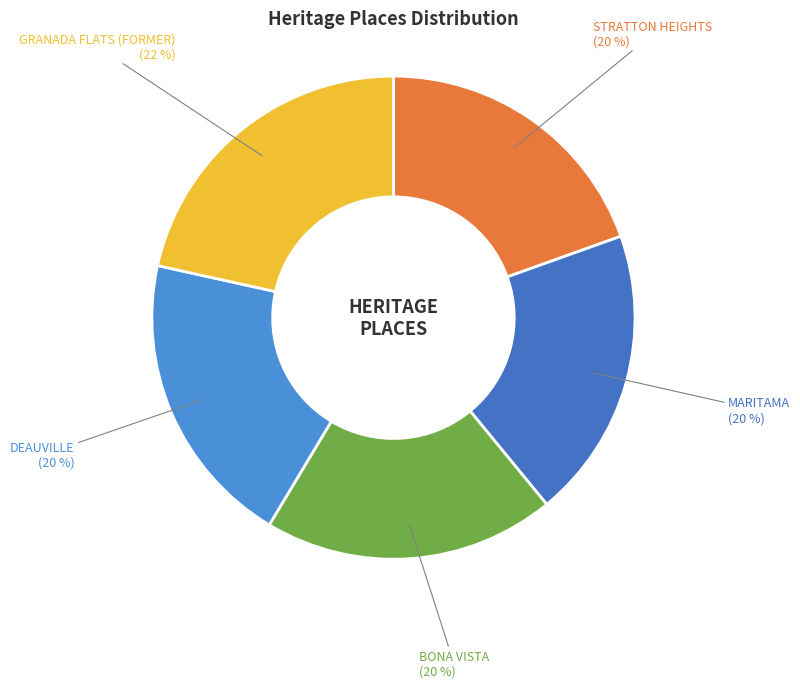

To the nearest percent, what portion does GRANADA FLATS (FORMER) represent?

22%